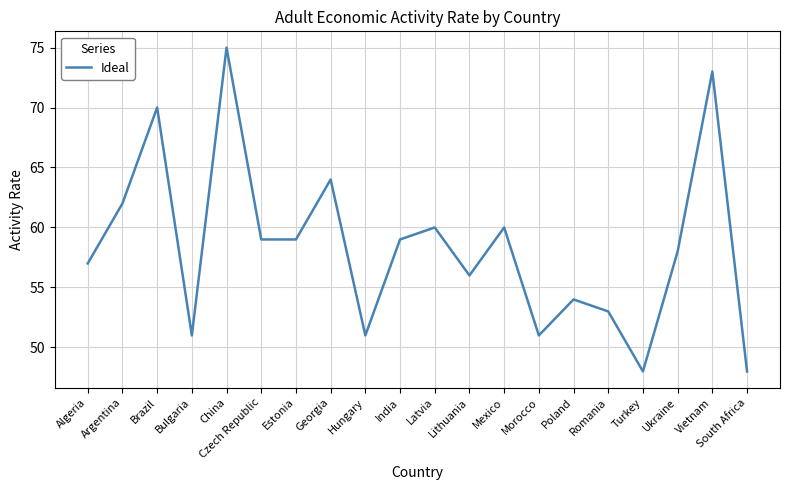

True or false: the data has more than 2 interior local peaks.

True